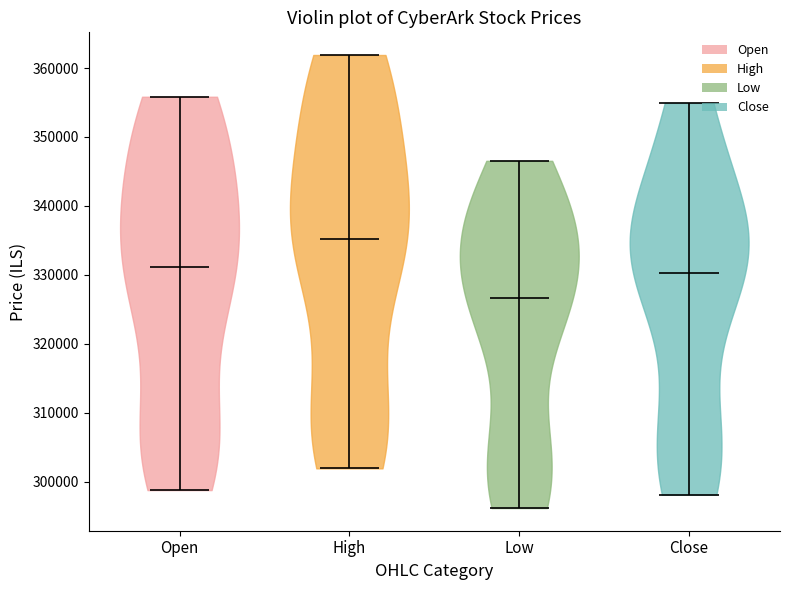

Which violin has the highest median line?

High